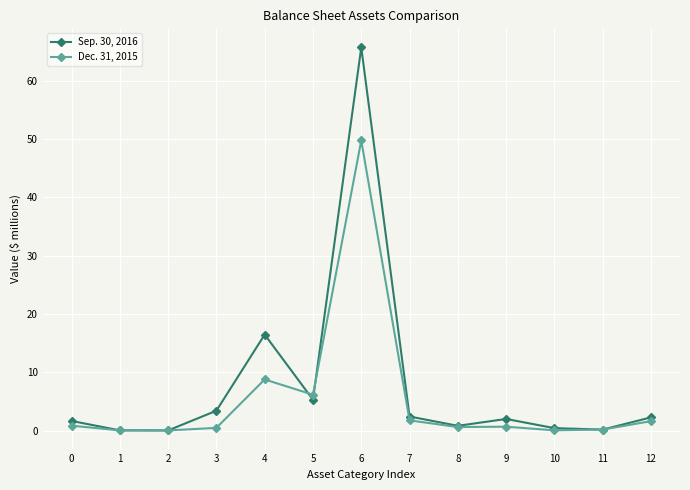

The value of Sep. 30, 2016 at 2 is 0.0. True or false?

True